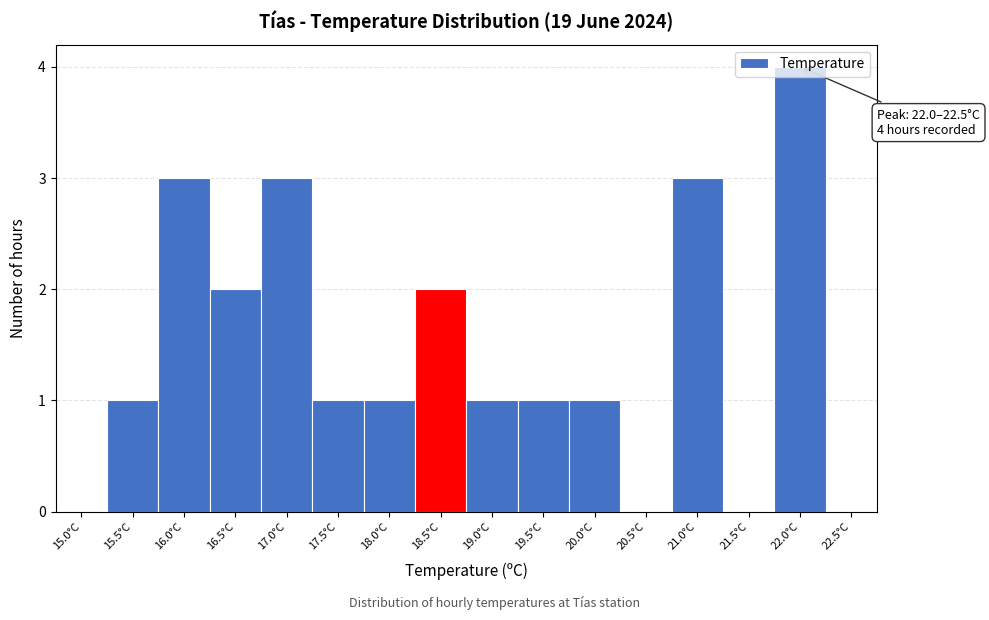

What is the approximate value at 21.0°C?

3